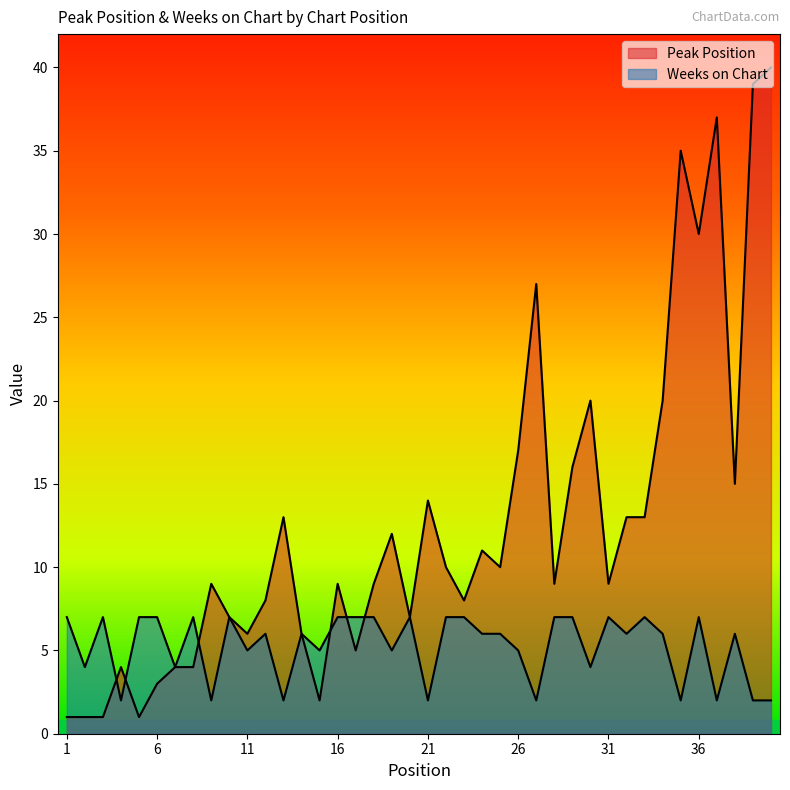

At which category does the chart reach its peak across all series?

40